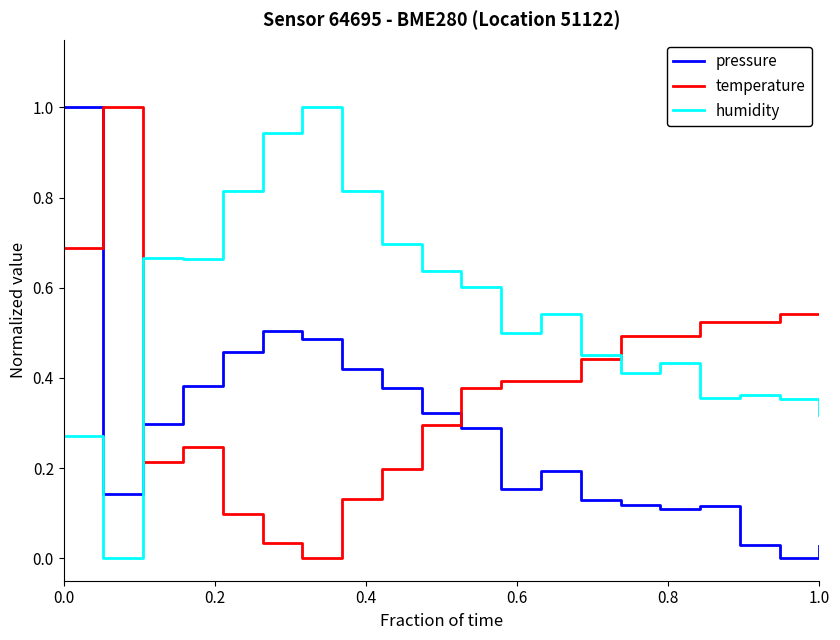

What are all the series names shown in the legend?

pressure, temperature, humidity